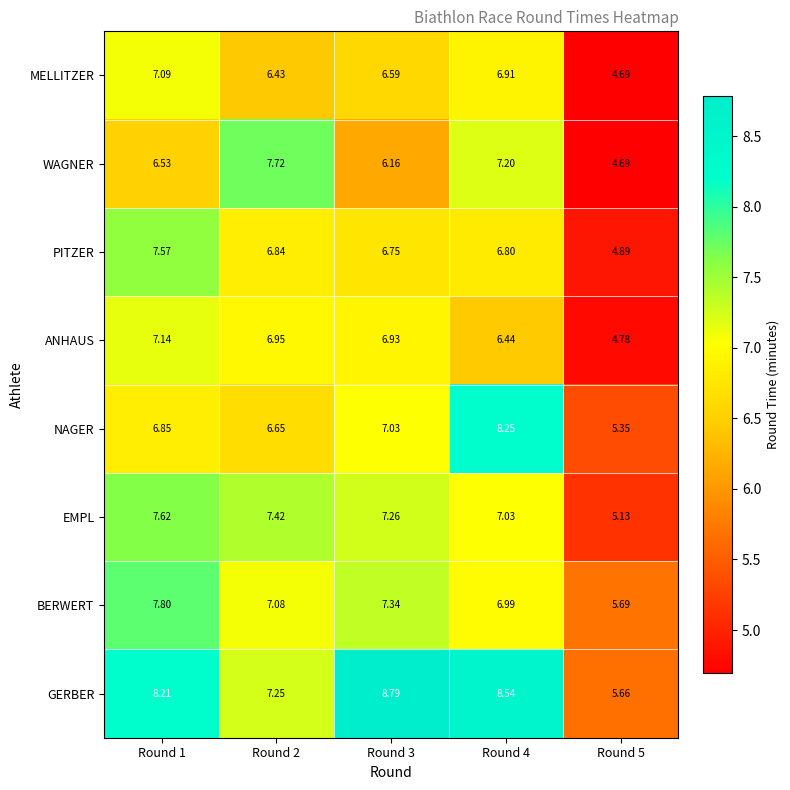

List the series in order of their peak value, highest first.

GERBER, NAGER, BERWERT, WAGNER, EMPL, PITZER, ANHAUS, MELLITZER